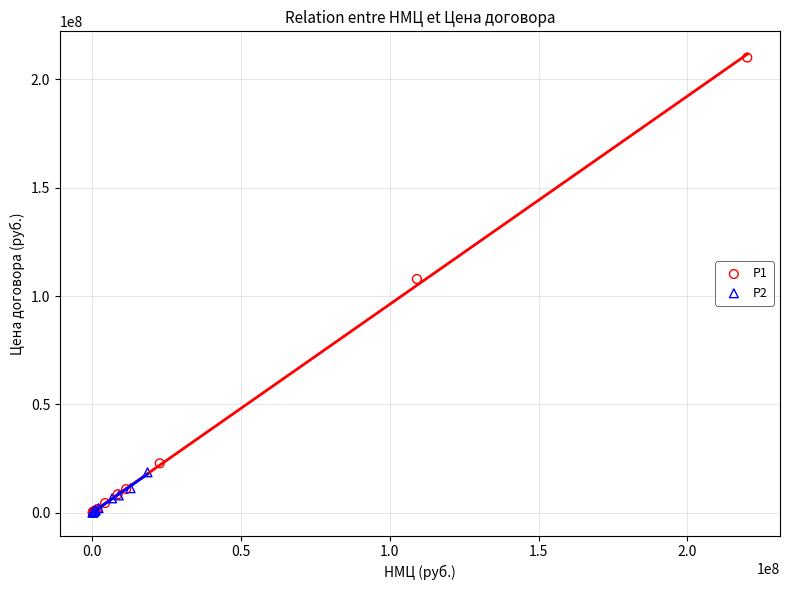

Which series contains the highest Y value?

P1